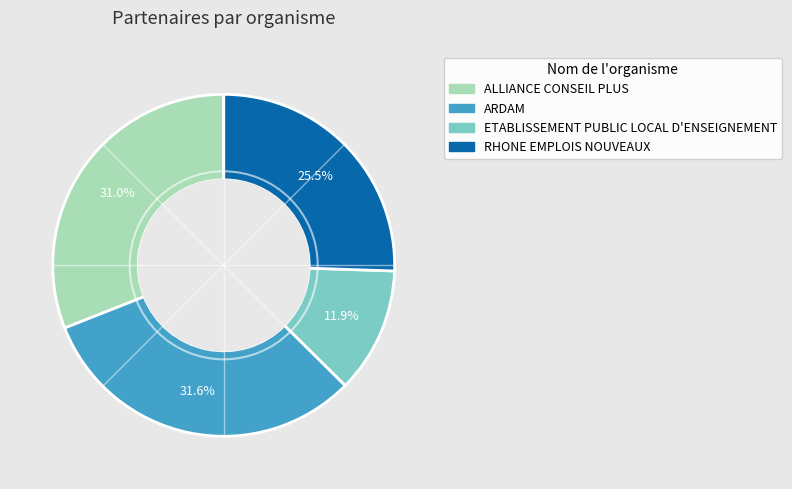

What is the ratio of the value at ARDAM to the value at RHONE EMPLOIS NOUVEAUX?

1.2